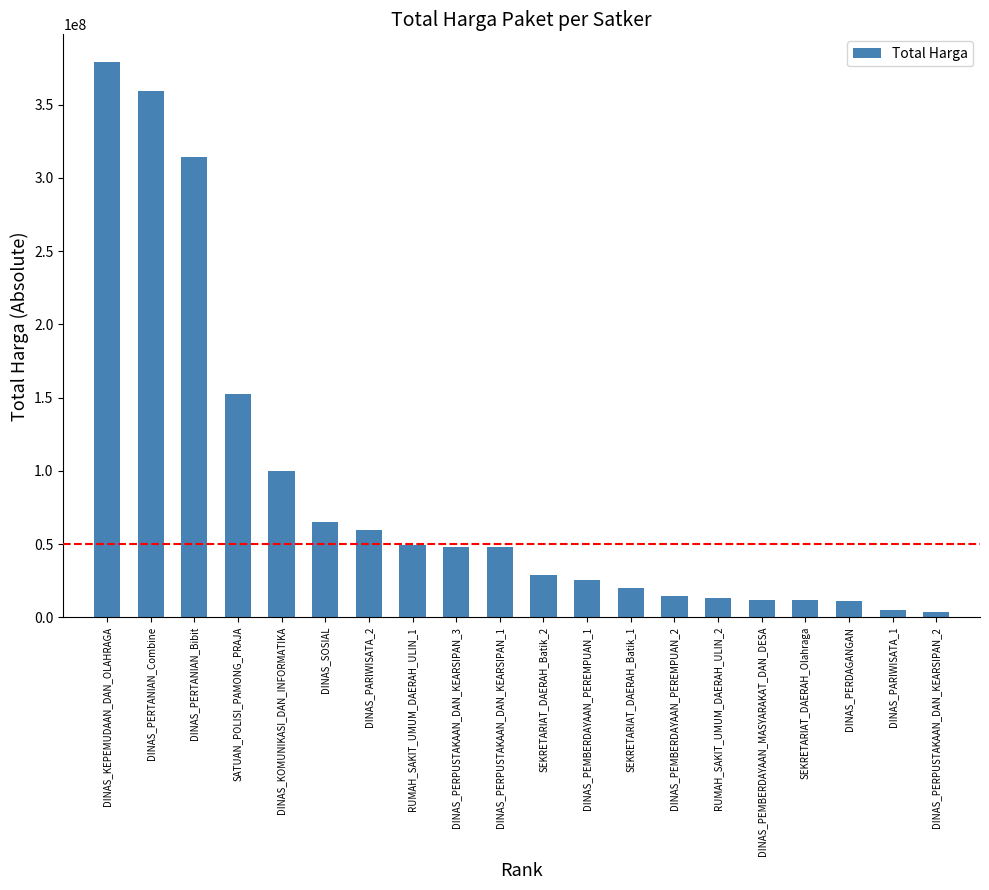

What is the label of the 16th bar from the right?

DINAS_KOMUNIKASI_DAN_INFORMATIKA